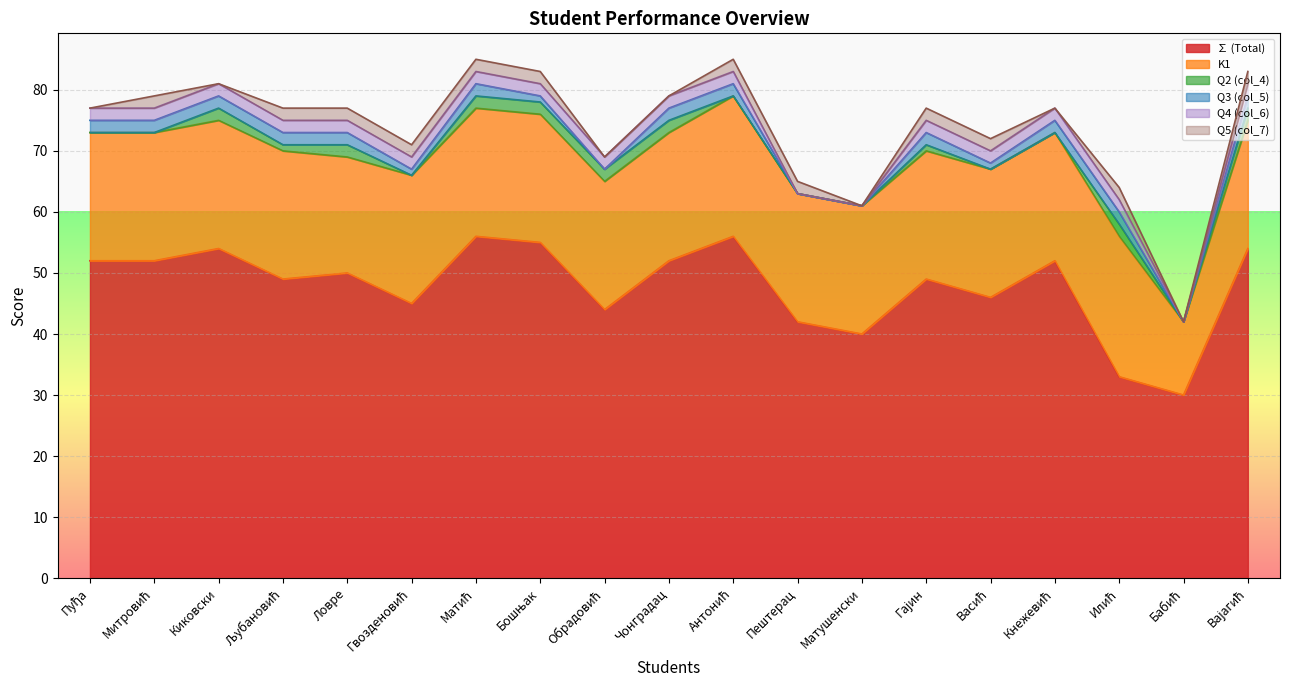

How many data points in K1 are above 21?

2